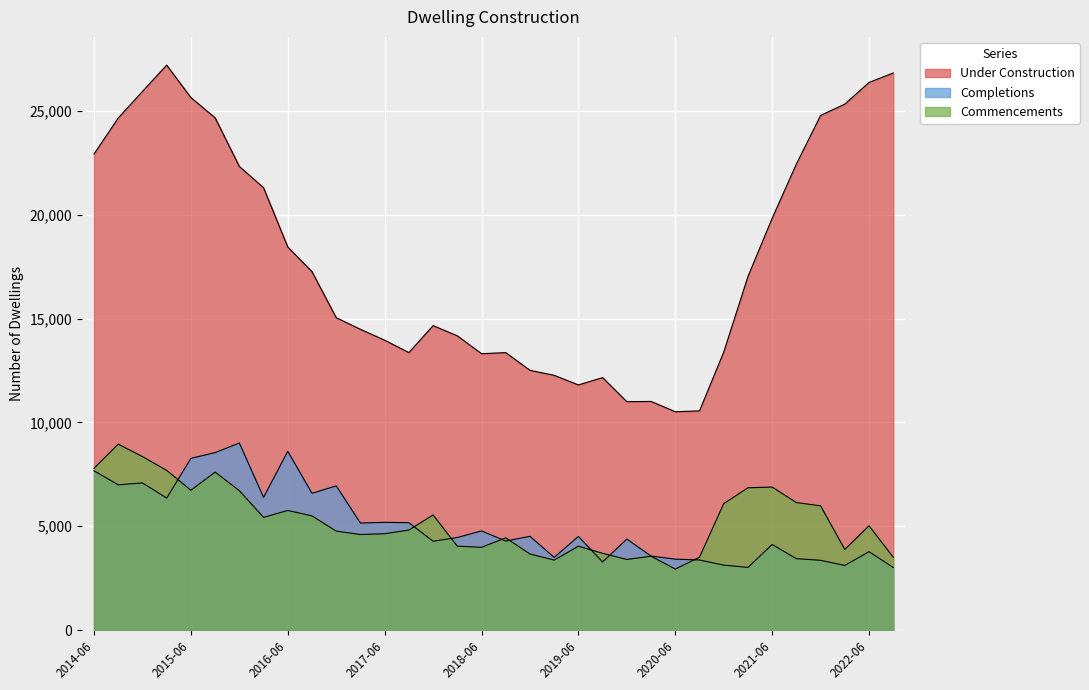

Reading left to right, what are all the values shown in this chart?

Under Construction: 2014-06=22919	2014-09=24652	2014-12=25931	2015-03=27197	2015-06=25635	2015-09=24661	2015-12=22322	2016-03=21295	2016-06=18443	2016-09=17257	2016-12=15039	2017-03=14481	2017-06=13956	2017-09=13360	2017-12=14658	2018-03=14168	2018-06=13307	2018-09=13359	2018-12=12506	2019-03=12266	2019-06=11804	2019-09=12156	2019-12=10997	2020-03=11010	2020-06=10513	2020-09=10554	2020-12=13380	2021-03=17019	2021-06=19825	2021-09=22436	2021-12=24776	2022-03=25321	2022-06=26364	2022-09=26820
Completions: 2014-06=7672	2014-09=6995	2014-12=7086	2015-03=6358	2015-06=8269	2015-09=8546	2015-12=9008	2016-03=6394	2016-06=8608	2016-09=6588	2016-12=6945	2017-03=5156	2017-06=5189	2017-09=5173	2017-12=4280	2018-03=4459	2018-06=4777	2018-09=4290	2018-12=4517	2019-03=3501	2019-06=4511	2019-09=3282	2019-12=4383	2020-03=3566	2020-06=3418	2020-09=3378	2020-12=3132	2021-03=3020	2021-06=4124	2021-09=3441	2021-12=3362	2022-03=3116	2022-06=3777	2022-09=3017
Commencements: 2014-06=7793	2014-09=8953	2014-12=8354	2015-03=7692	2015-06=6733	2015-09=7608	2015-12=6714	2016-03=5430	2016-06=5761	2016-09=5499	2016-12=4767	2017-03=4604	2017-06=4642	2017-09=4818	2017-12=5544	2018-03=4044	2018-06=3988	2018-09=4443	2018-12=3665	2019-03=3372	2019-06=4041	2019-09=3699	2019-12=3402	2020-03=3560	2020-06=2940	2020-09=3510	2020-12=6089	2021-03=6853	2021-06=6889	2021-09=6141	2021-12=5984	2022-03=3885	2022-06=5023	2022-09=3509